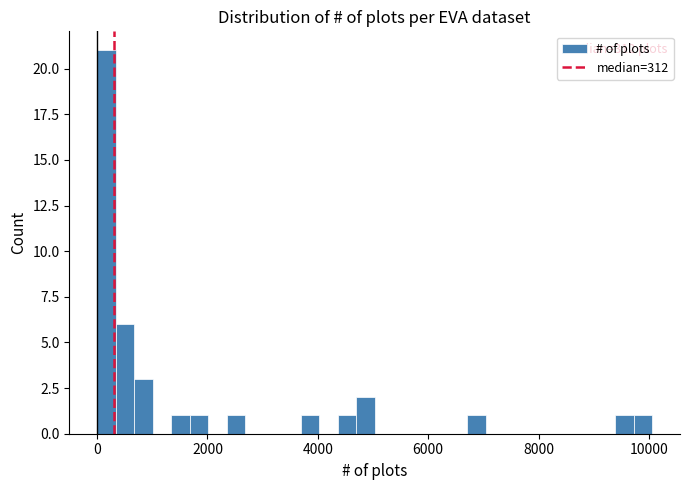

Read against the x-axis, roughly where is the centre of the tallest bar?

200